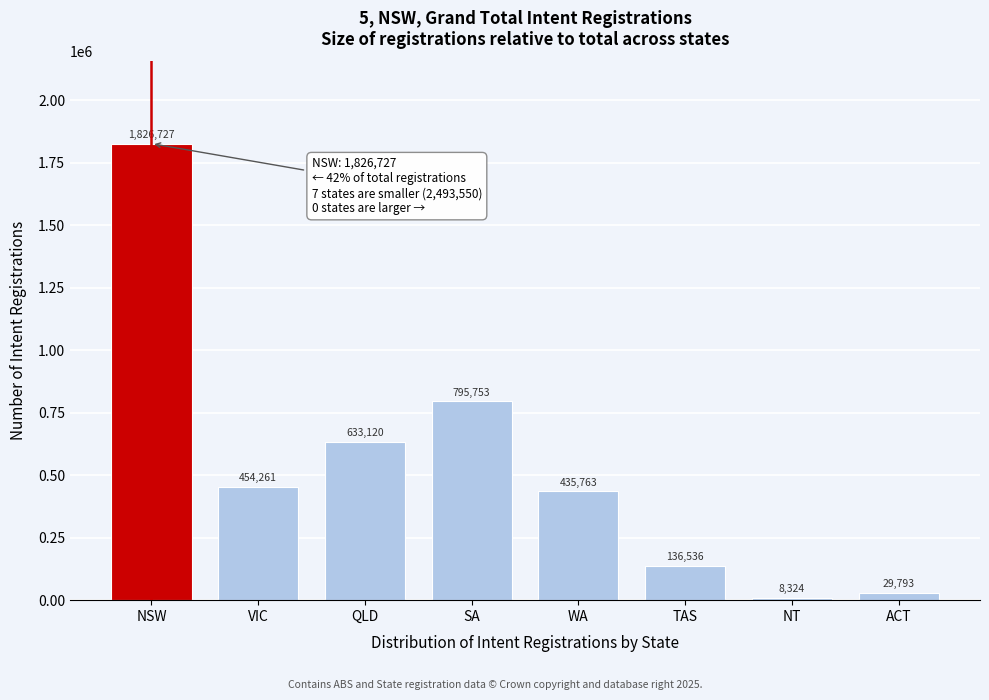

Reading left to right, what are all the values shown in this chart?

NSW=1826727	VIC=454261	QLD=633120	SA=795753	WA=435763	TAS=136536	NT=8324	ACT=29793